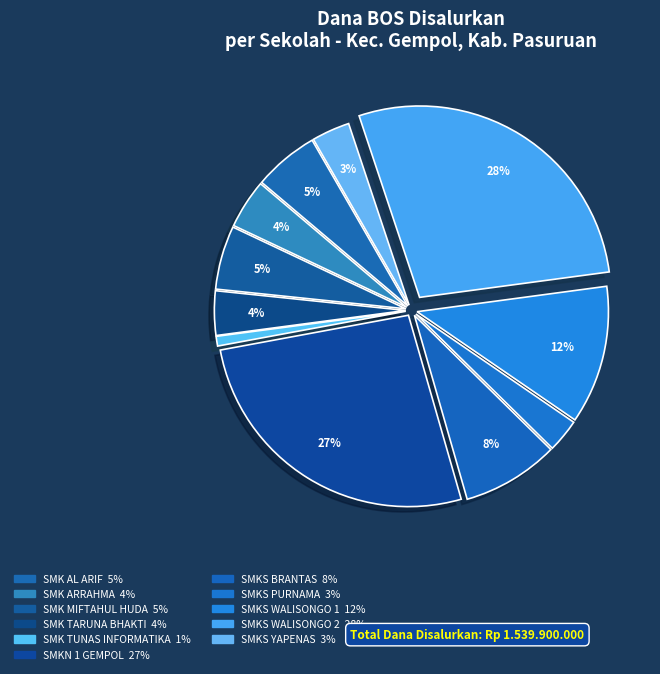

How many slices are in this pie chart?

11